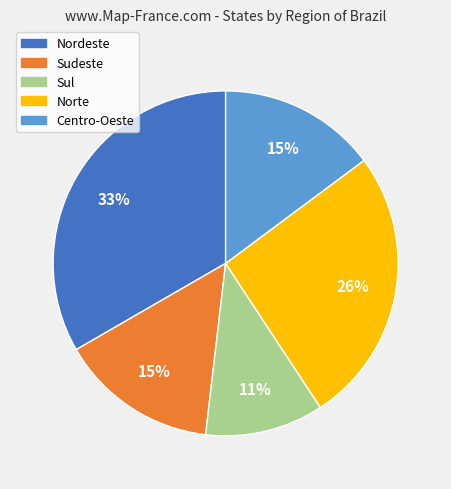

How many segments does this pie chart have?

5